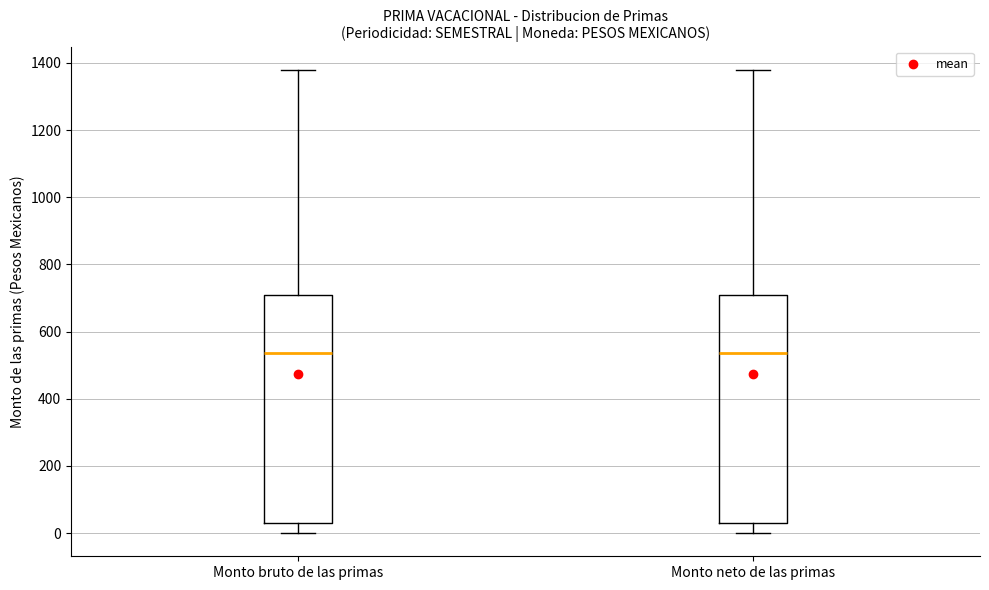

Reading left to right, read every box against the y-axis: the position of its median line, the range the box covers, and the ends of its whiskers. The values are not printed on the chart, so give them approximately, as read against the axis.

Monto bruto de las primas: median 540, box 20 to 700, whiskers 0 to 1380
Monto neto de las primas: median 540, box 20 to 700, whiskers 0 to 1380